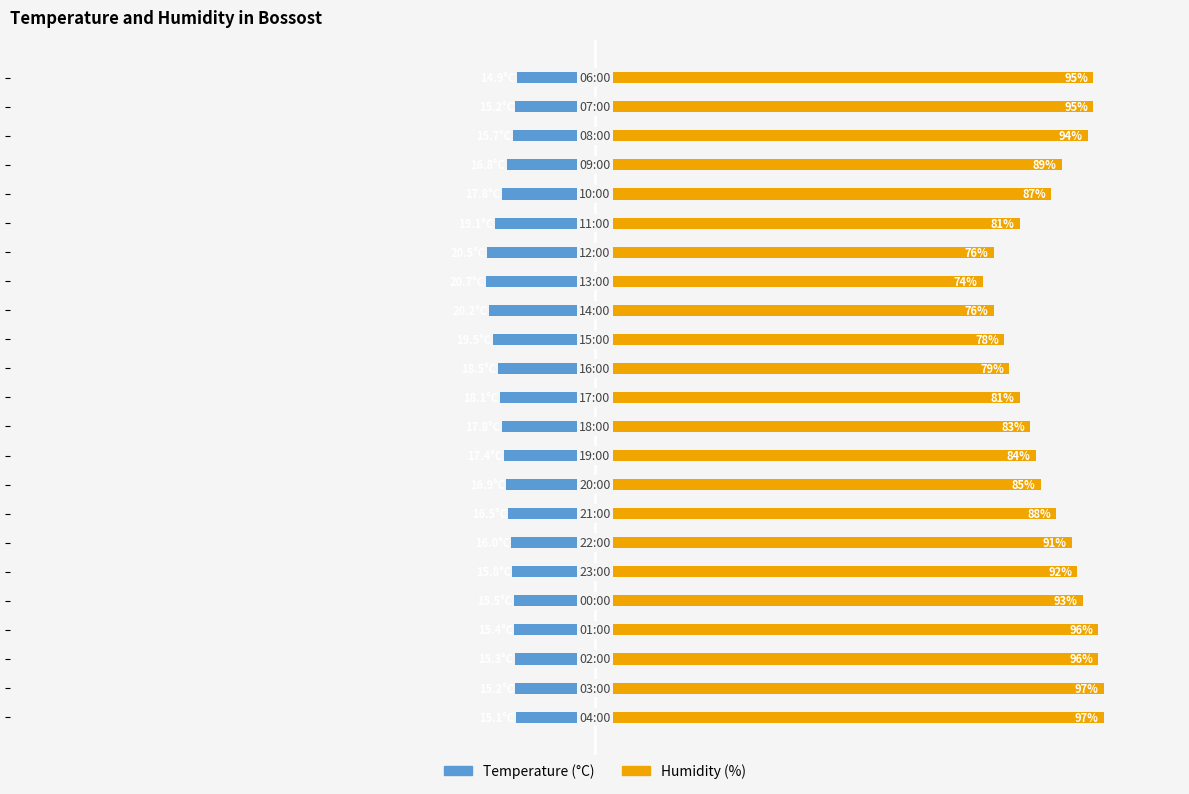

The Temperature (°C) series shows -15.4 at −50. True or false?

True